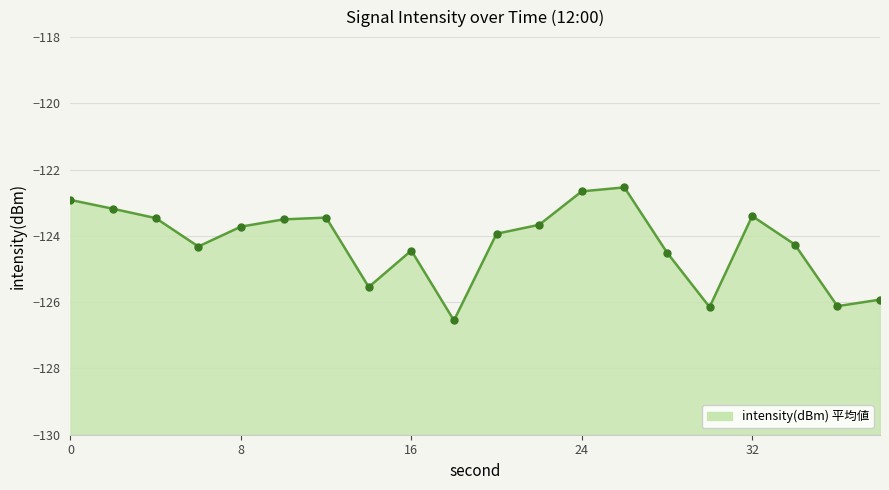

What is the change in value from 6 to 22?

+0.7